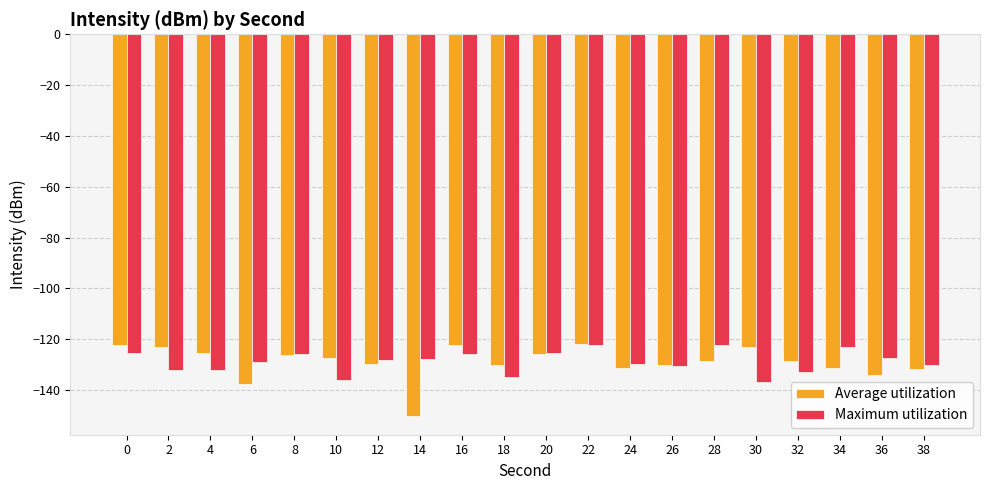

What is the lowest value of the Average utilization series?

-150.1